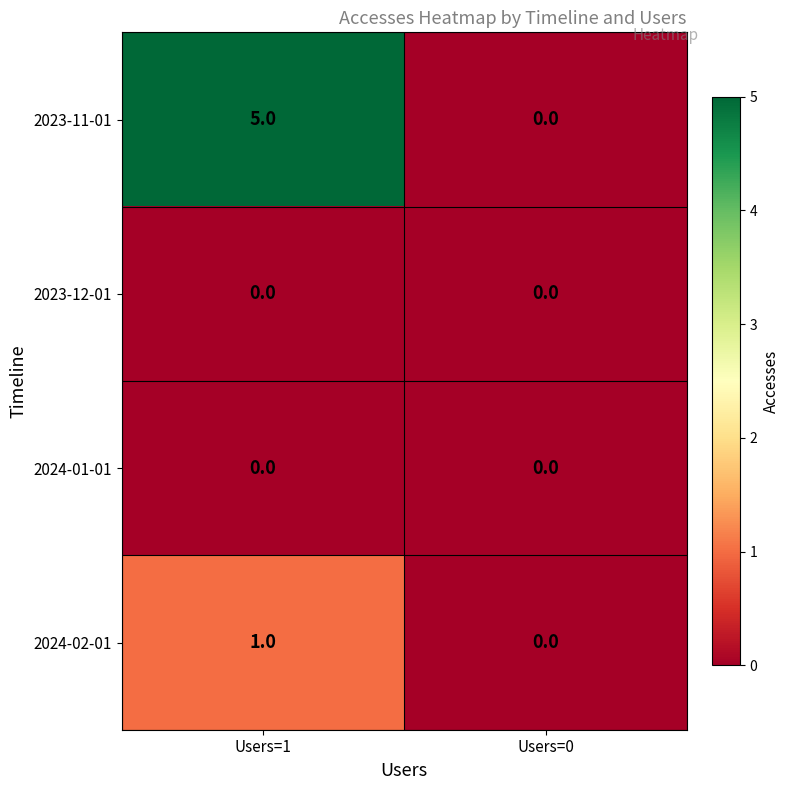

Reading left to right, list all the values displayed in this chart.

2023-11-01: 5	0
2023-12-01: 0	0
2024-01-01: 0	0
2024-02-01: 1	0